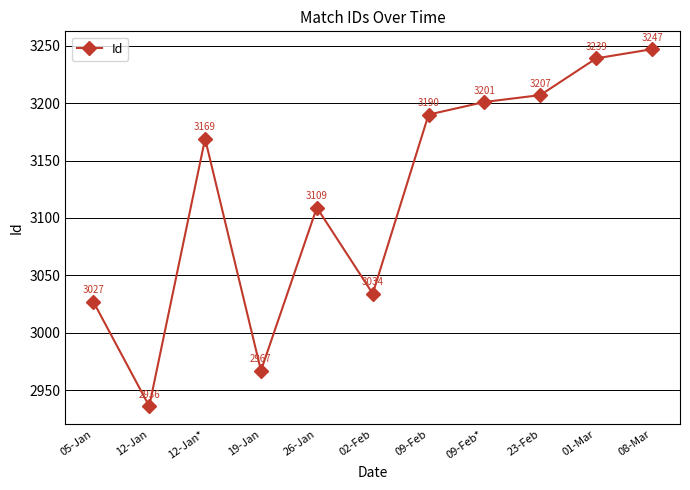

True or false: the data has more than 0 interior local peaks.

True